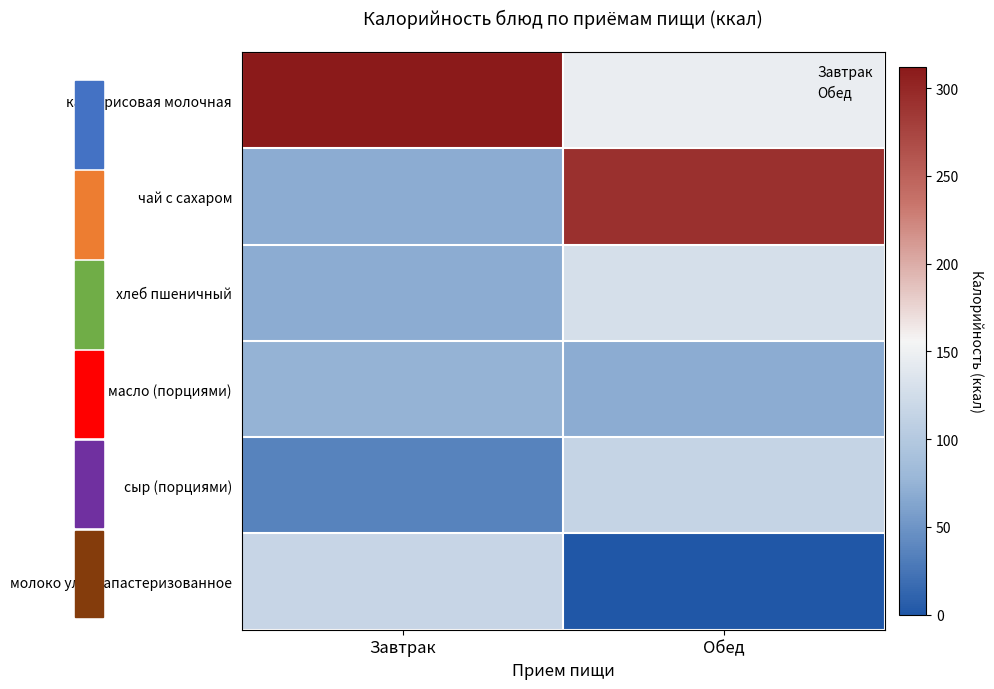

Reading left to right, list all the values displayed in this chart.

Завтрак: 0=312.0	1=68.4	2=68.9	3=74.8	4=36.4	5=116.4
Обед: 0=146.6	1=292.3	2=128.1	3=68.4	4=114.8	5=0.0